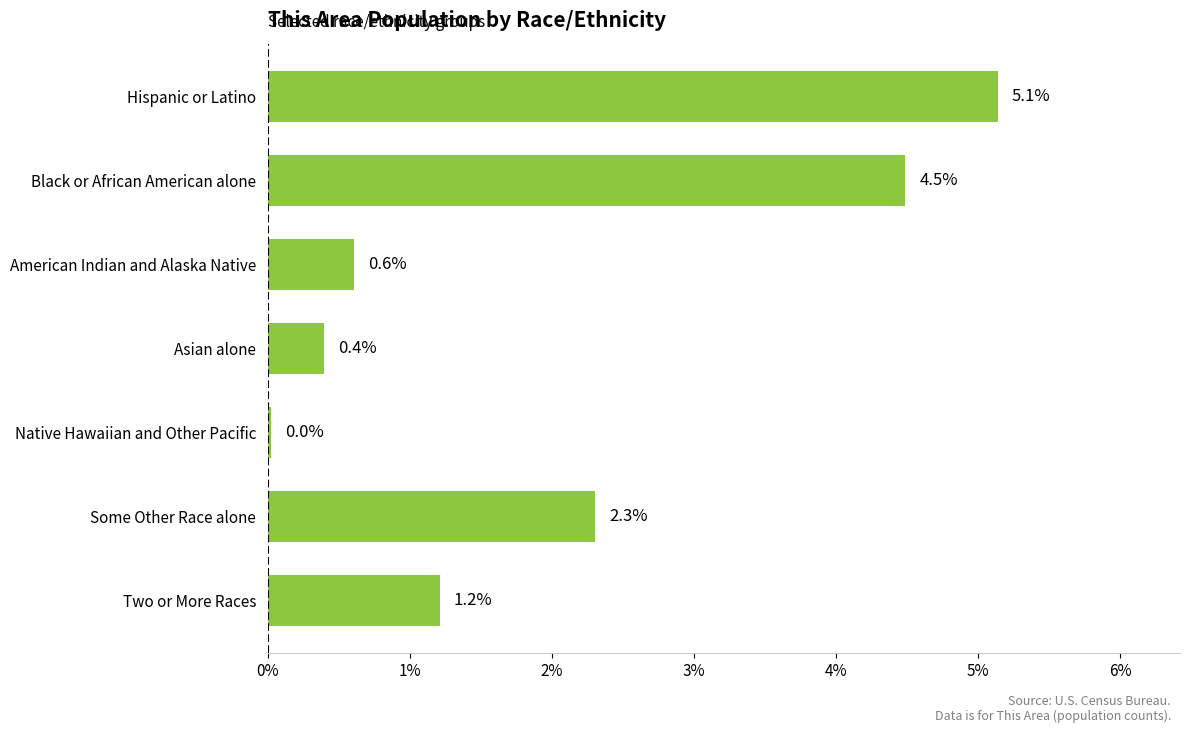

What is the label of the 6th bar from the bottom?

Black or African American alone